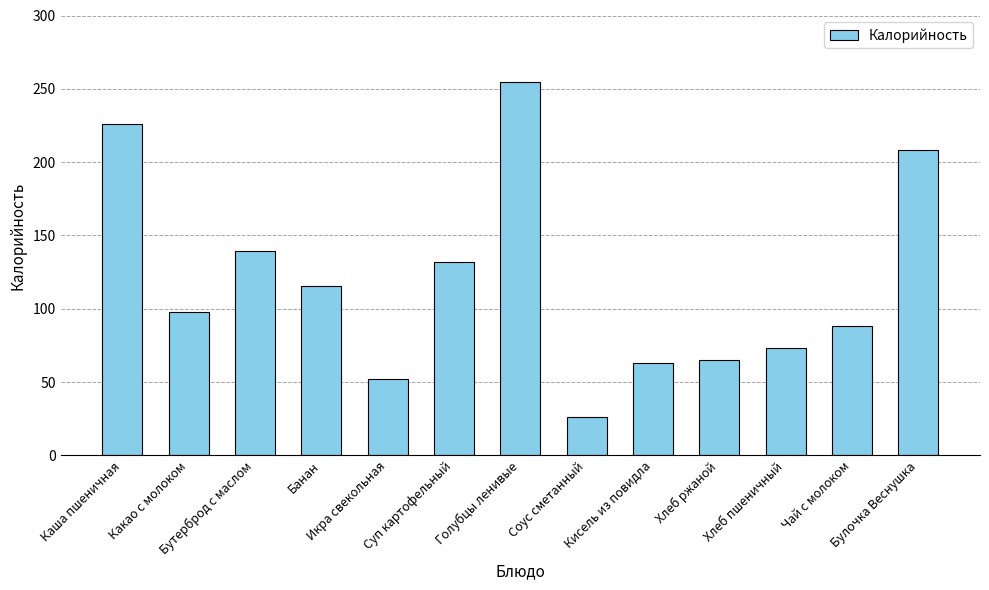

Which has a higher value, Чай с молоком or Каша пшеничная?

Каша пшеничная